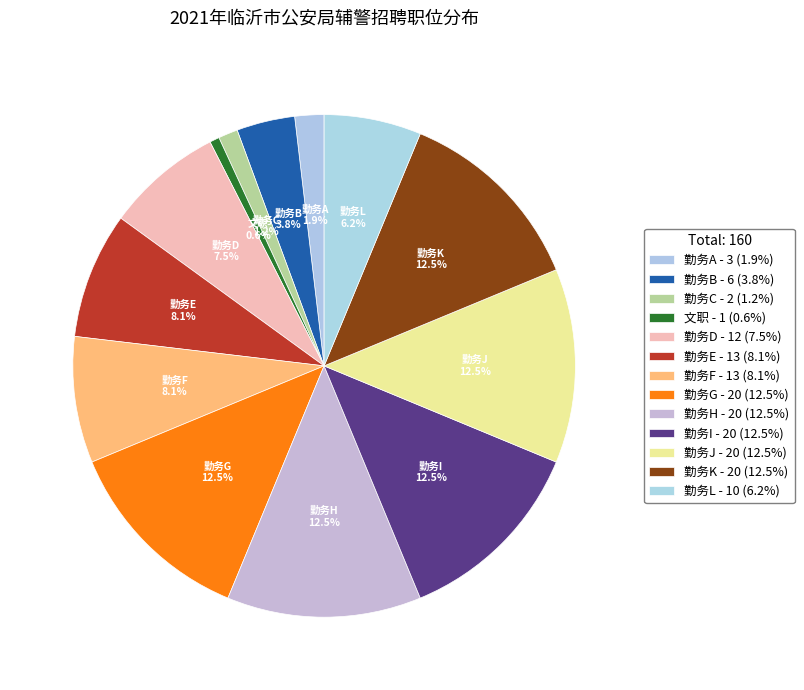

Is there any slice that represents more than half of the pie?

No